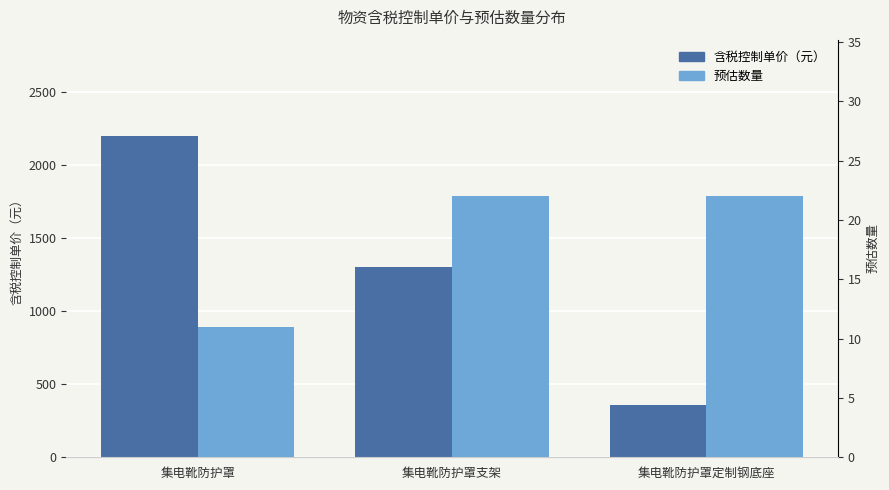

Rank the series by their average value, from lowest to highest.

预估数量, 含税控制单价（元）